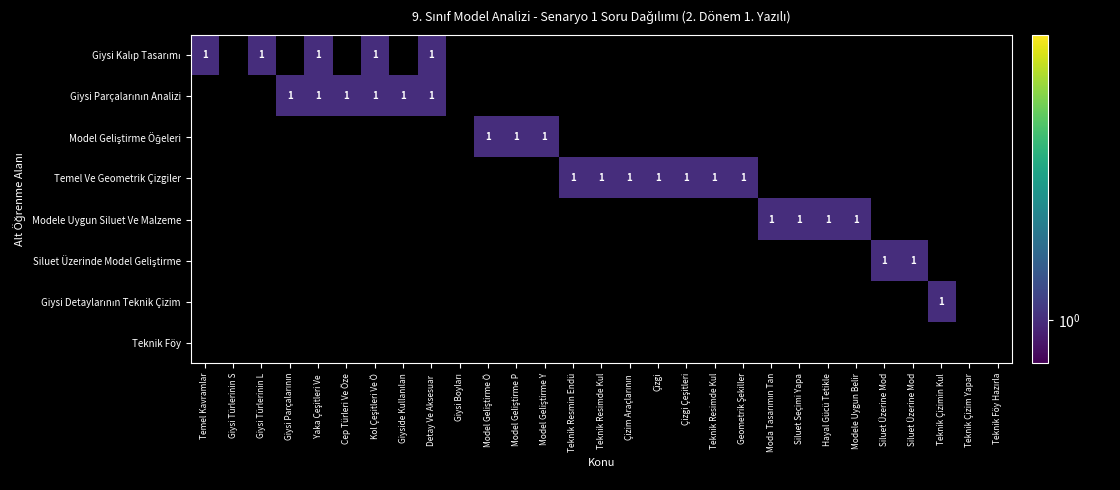

True or false: Giysi Kalıp Tasarımı has a value of 1 at 18.

False